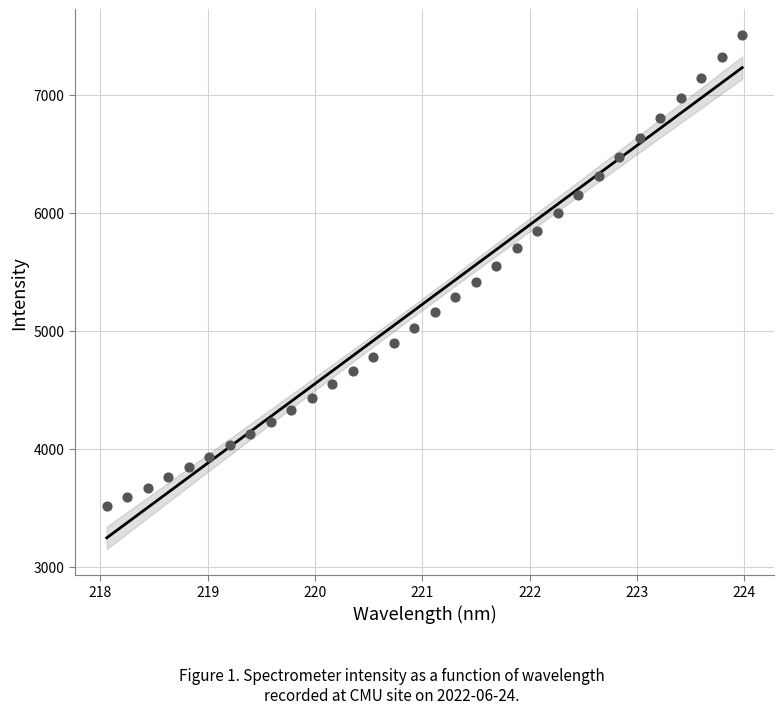

What is the range of Y values (max minus min)?

3997.6